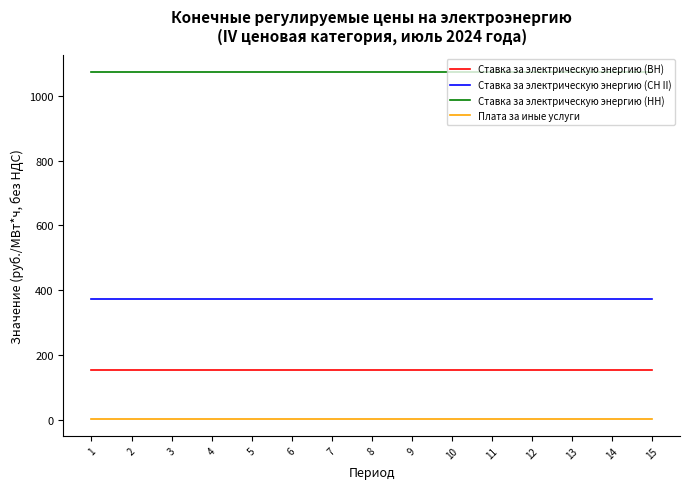

List the series in order of their peak value, highest first.

Ставка за электрическую энергию (НН), Ставка за электрическую энергию (СН II), Ставка за электрическую энергию (ВН), Плата за иные услуги